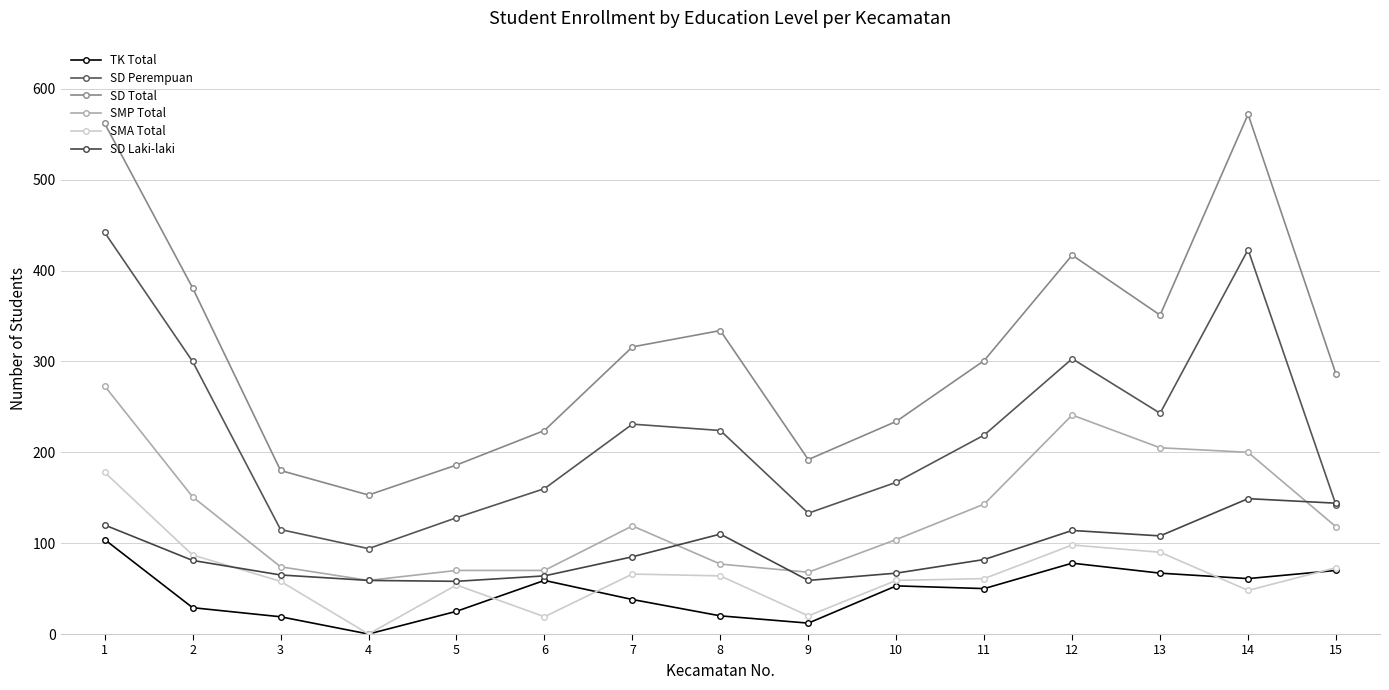

Rank the series by their maximum value, from highest to lowest.

SD Total, SD Perempuan, SMP Total, SMA Total, SD Laki-laki, TK Total